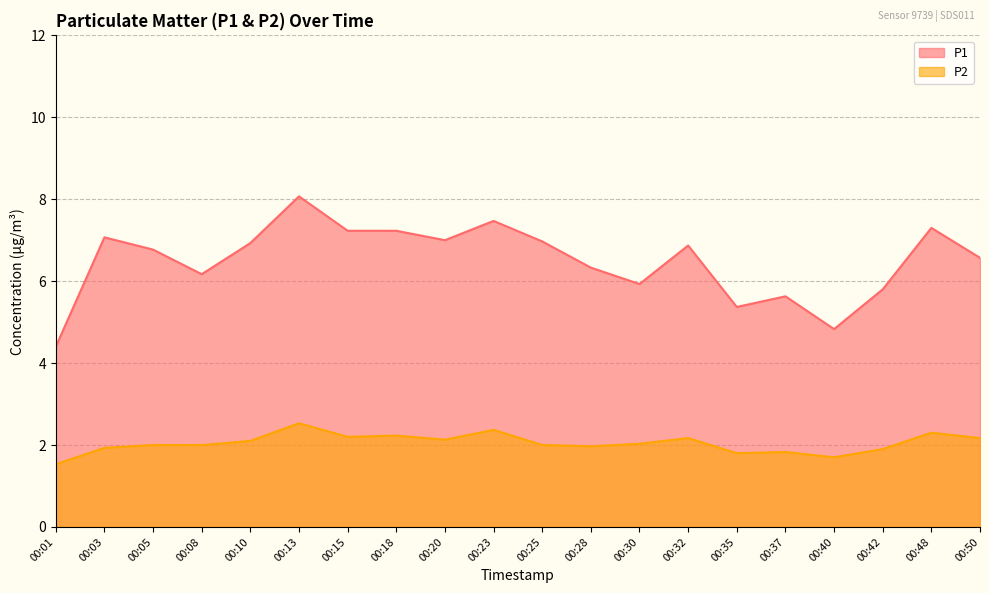

How many values in the P1 series exceed 6?

14